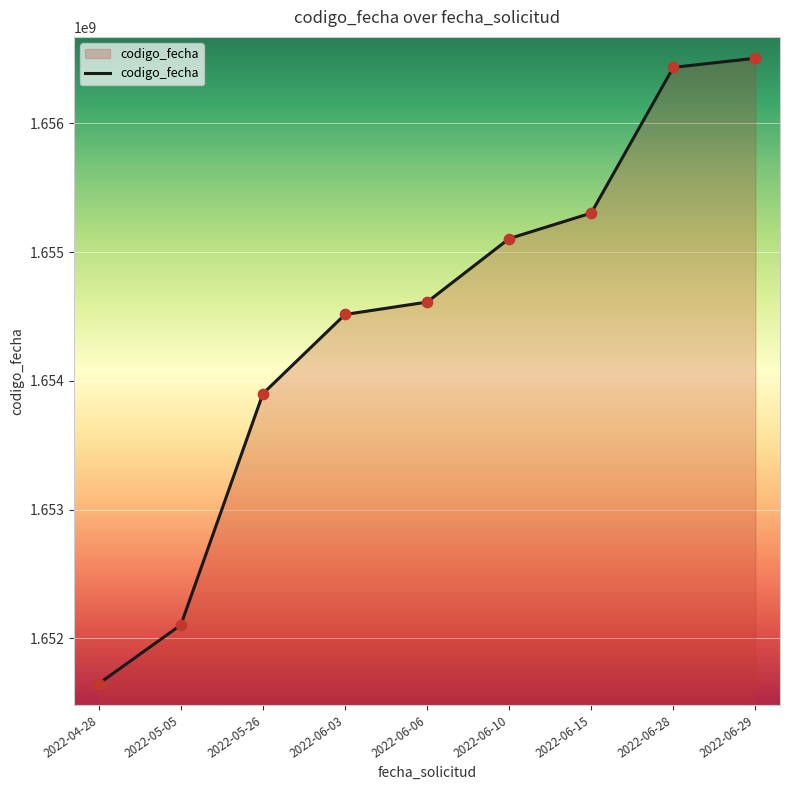

What is the change in value from 2022-05-05 to 2022-06-06?

+2506345